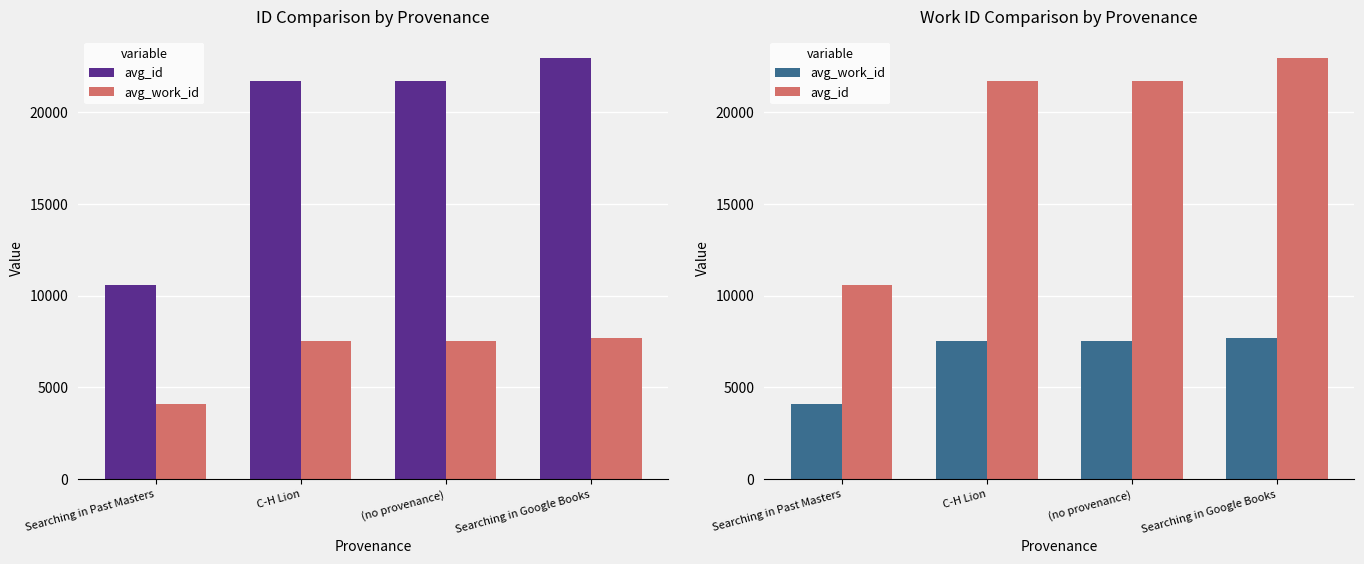

Rank the series at Searching in Past Masters from lowest to highest value.

avg_work_id, avg_id